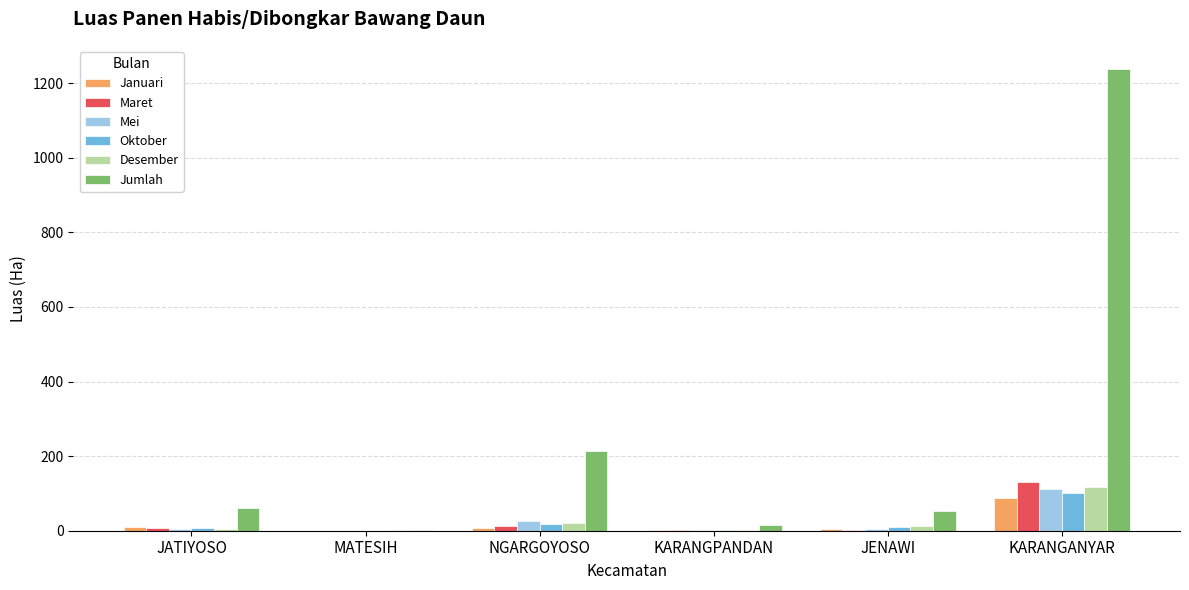

What are all the series names shown in the legend?

Januari, Maret, Mei, Oktober, Desember, Jumlah